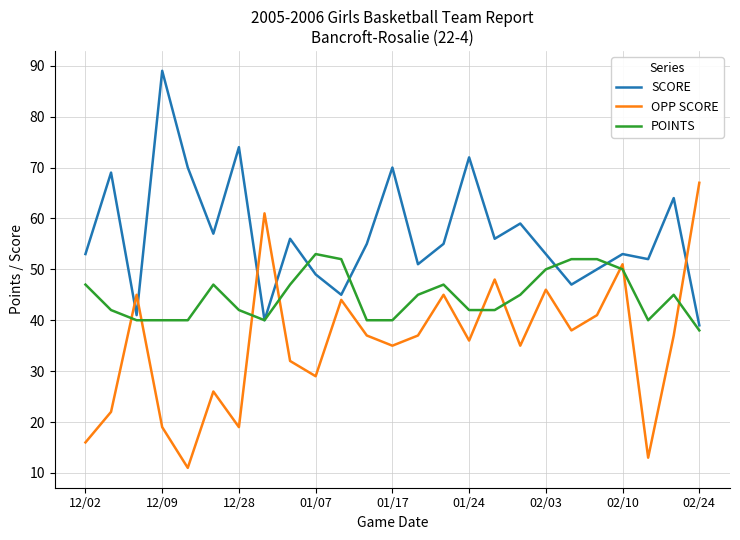

At how many categories does at least one series exceed 28?

25